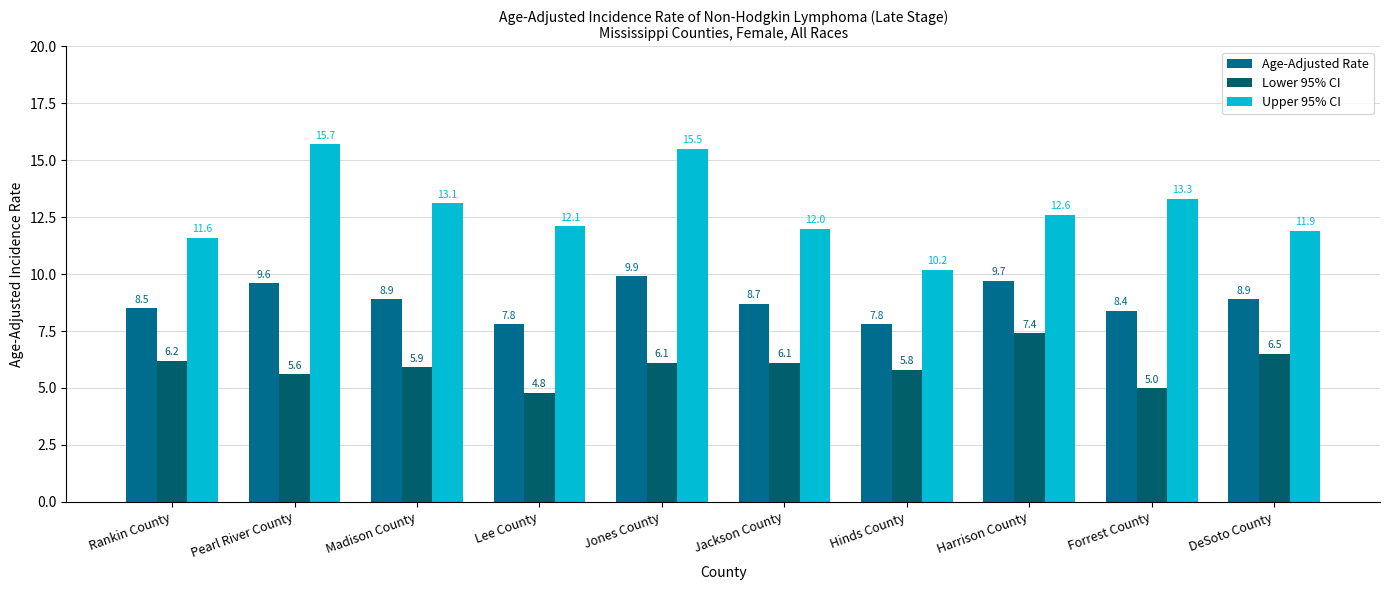

Reading left to right, list all the values displayed in this chart.

Age-Adjusted Rate: Rankin County=8.5	Pearl River County=9.6	Madison County=8.9	Lee County=7.8	Jones County=9.9	Jackson County=8.7	Hinds County=7.8	Harrison County=9.7	Forrest County=8.4	DeSoto County=8.9
Lower 95% CI: Rankin County=6.2	Pearl River County=5.6	Madison County=5.9	Lee County=4.8	Jones County=6.1	Jackson County=6.1	Hinds County=5.8	Harrison County=7.4	Forrest County=5.0	DeSoto County=6.5
Upper 95% CI: Rankin County=11.6	Pearl River County=15.7	Madison County=13.1	Lee County=12.1	Jones County=15.5	Jackson County=12.0	Hinds County=10.2	Harrison County=12.6	Forrest County=13.3	DeSoto County=11.9